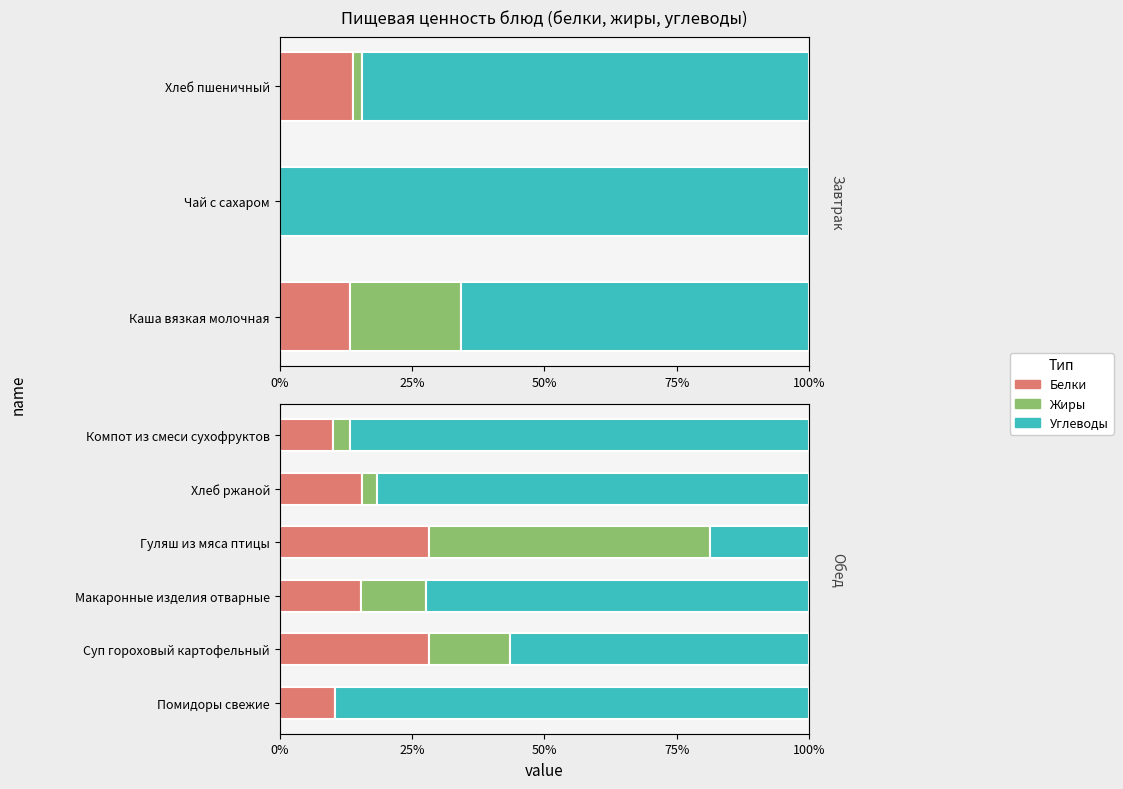

What are all the series names shown in the legend?

Белки, Жиры, Углеводы